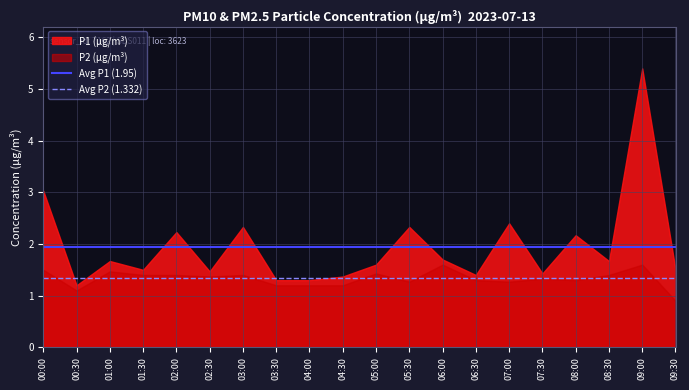

Rank the series by their maximum value, from lowest to highest.

P2 (µg/m³), P1 (µg/m³)